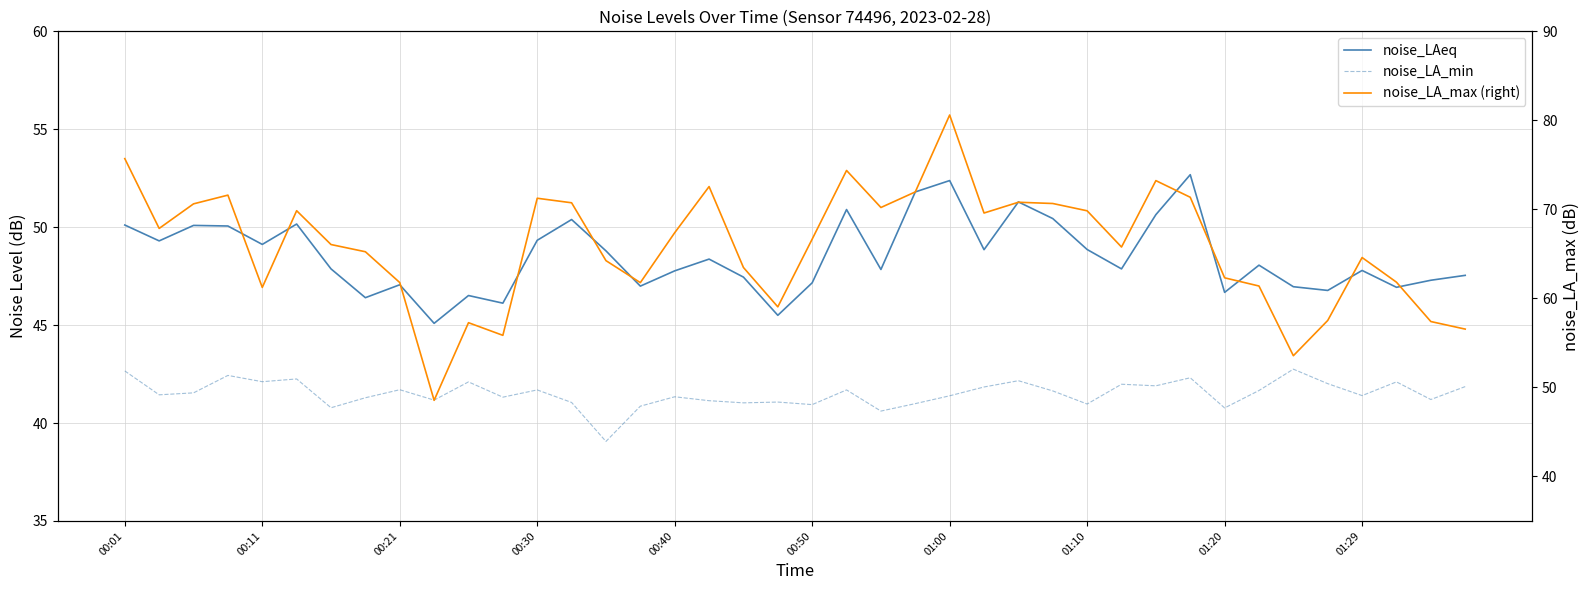

Which series has the largest total across all categories?

noise_LA_max (right)